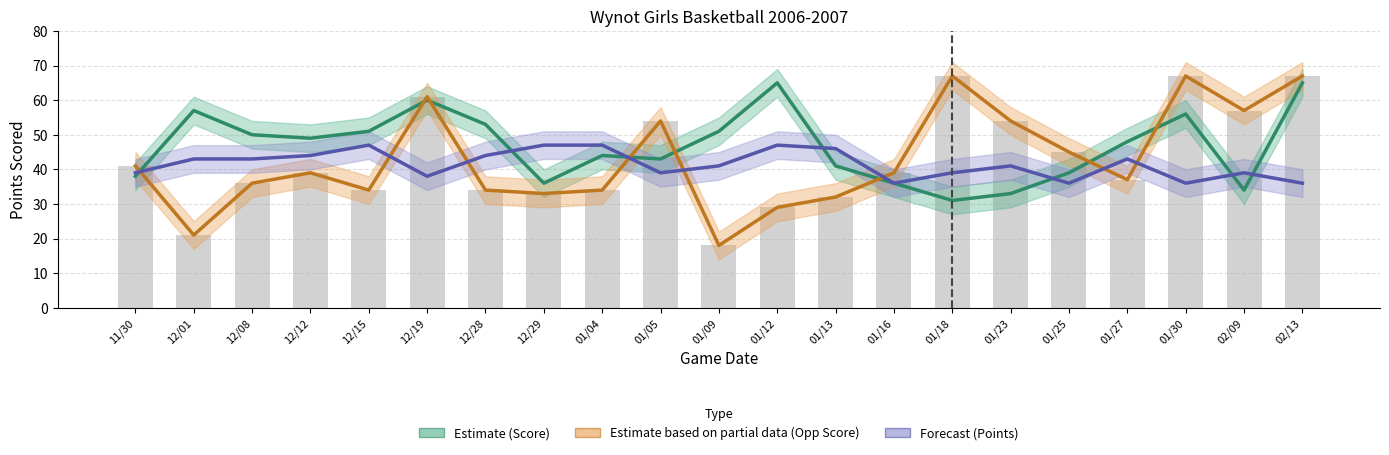

What position from the left is 12/15?

5